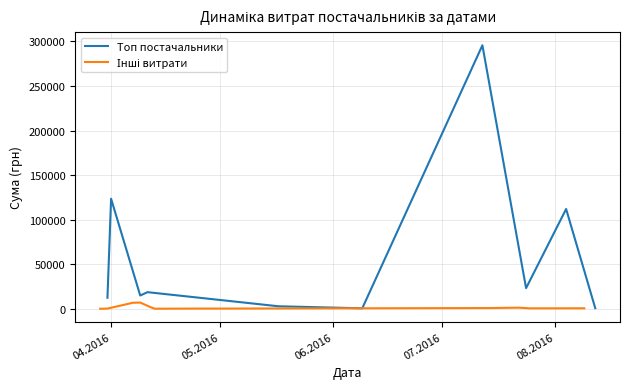

The Інші витрати series shows 4460.0 at 13. True or false?

True